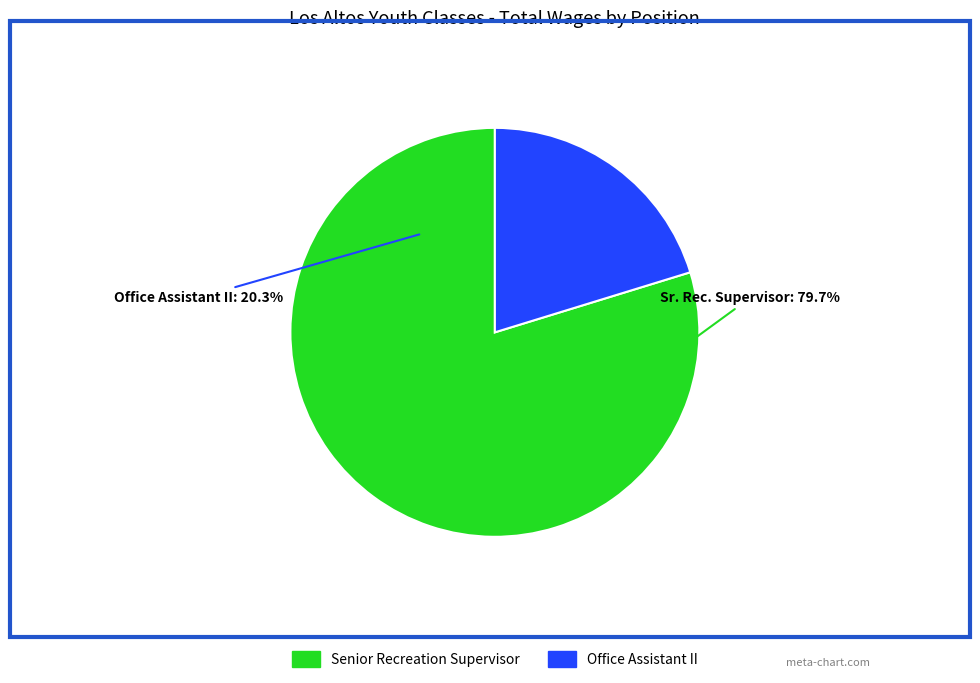

The Office Assistant II slice represents 20% of the pie. True or false?

True